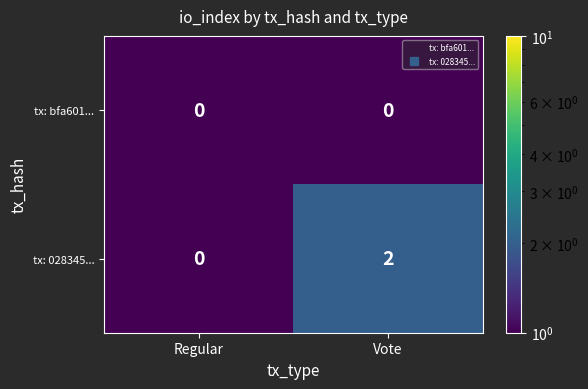

Which category has the highest value across all series?

Vote